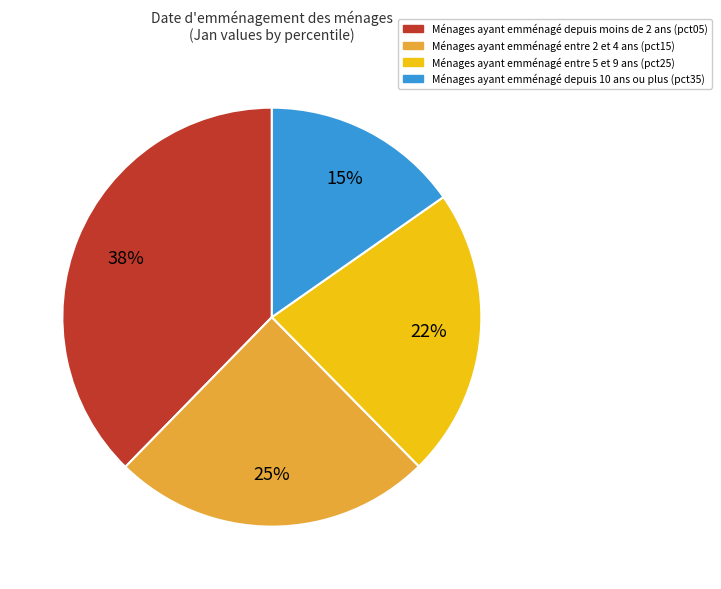

How many slices are in this pie chart?

4